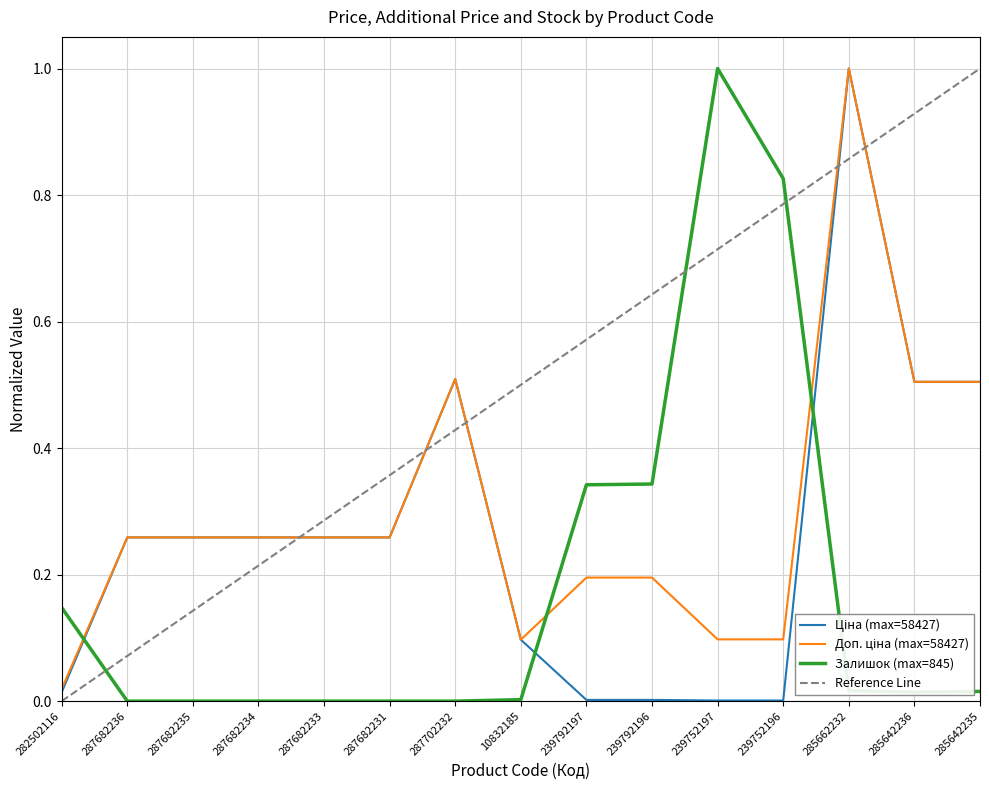

Where do Ціна and Залишок first cross each other?

282502116 and 287682236